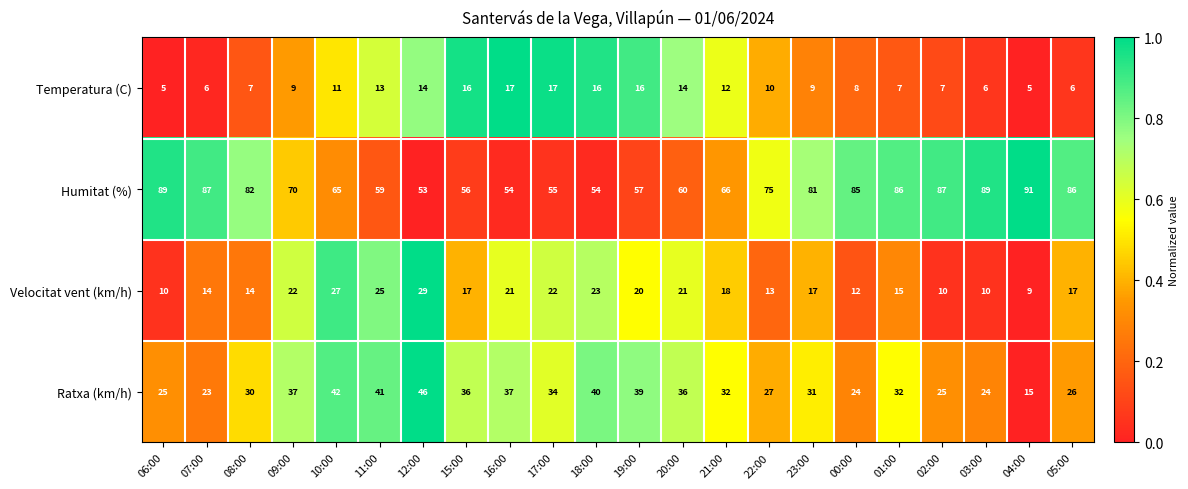

At which label does Humitat (%) reach its peak?

04:00